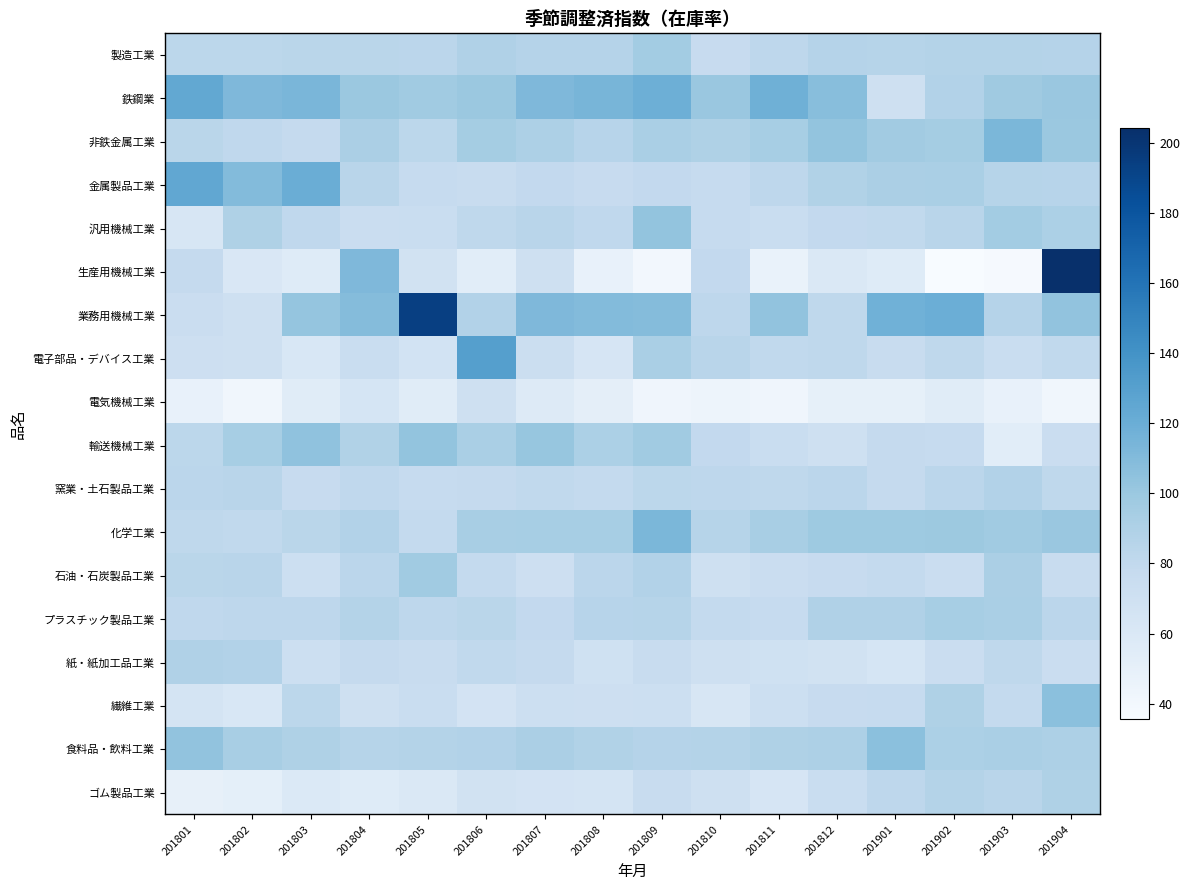

Which series has the largest range (max minus min)?

生産用機械工業